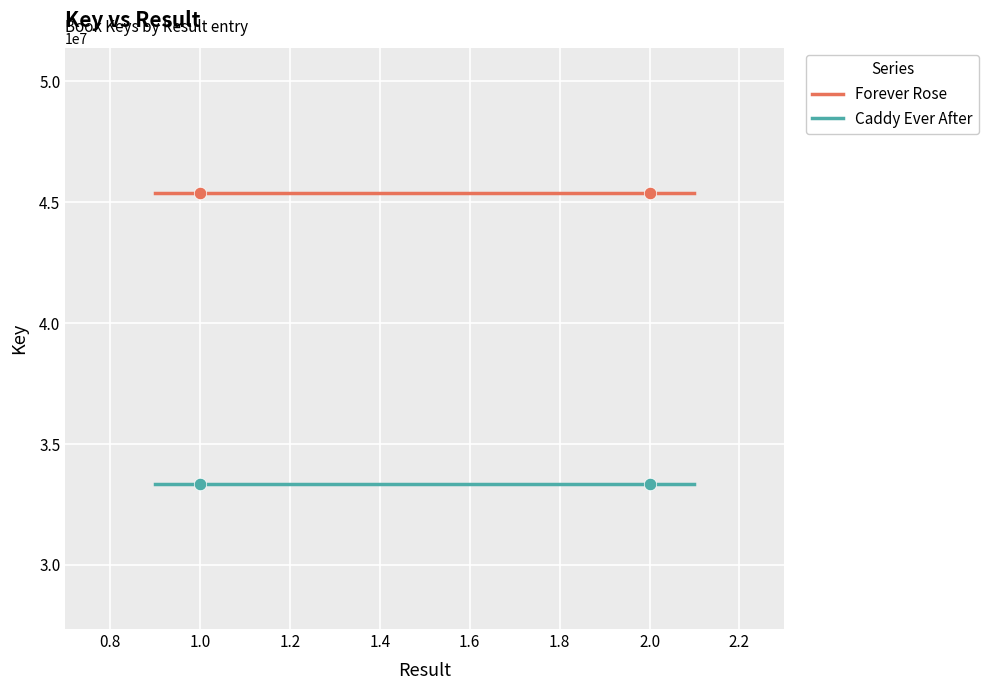

Is the value of Forever Rose at 2 greater than the value of Caddy Ever After at 1?

Yes